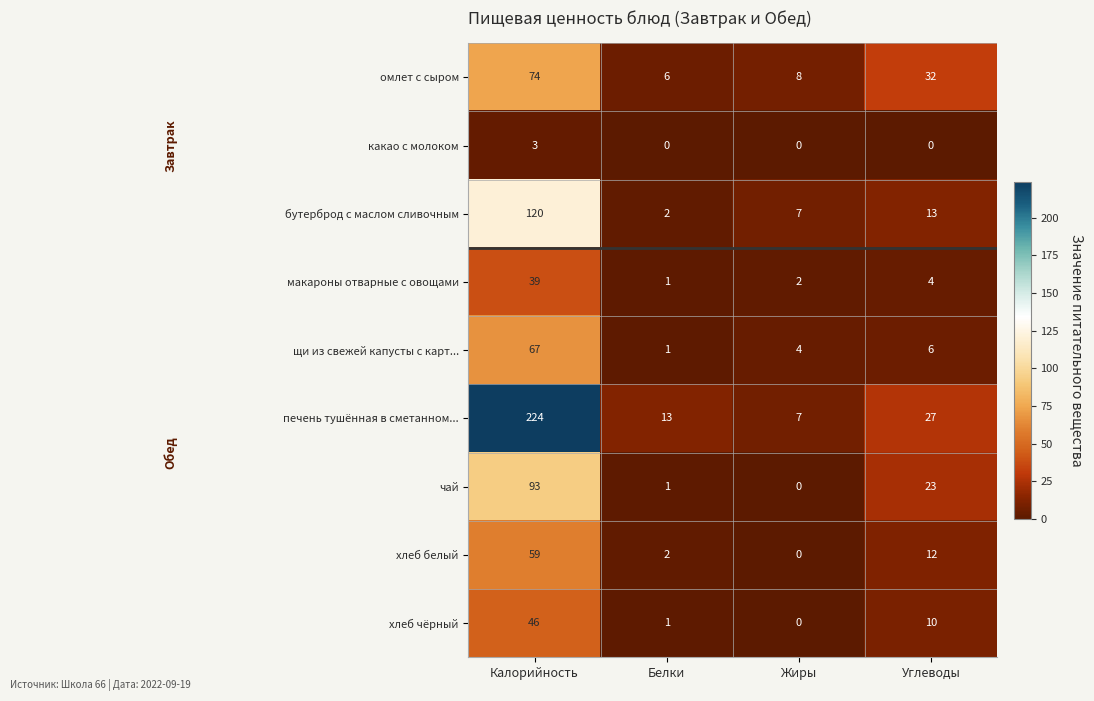

At which category does the chart reach its peak across all series?

Калорийность